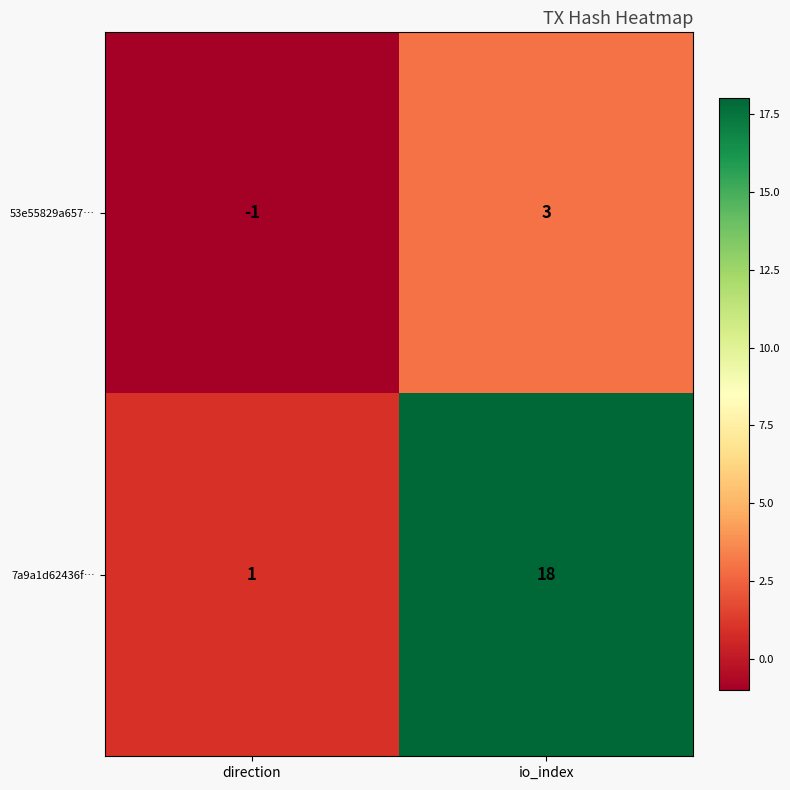

What is the difference between the 7a9a1d62436f… values at direction and io_index?

17